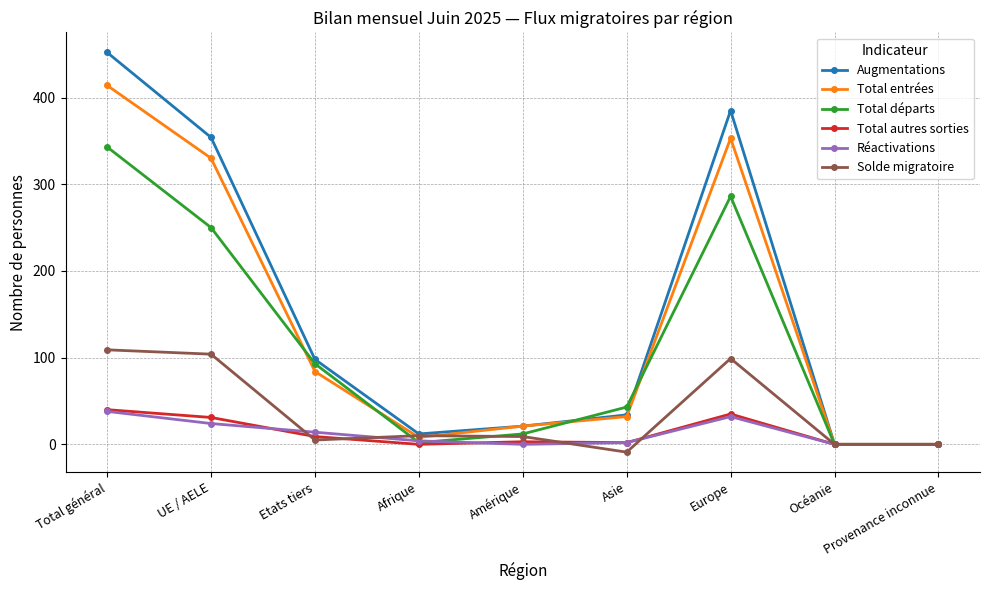

Which series has the widest spread of values?

Augmentations